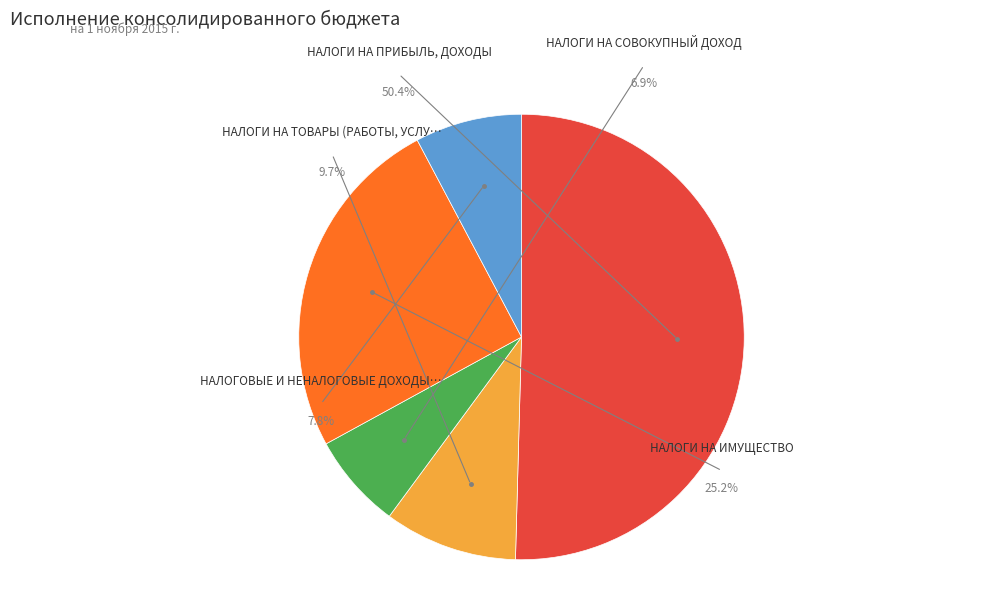

How many slices are in this pie chart?

5